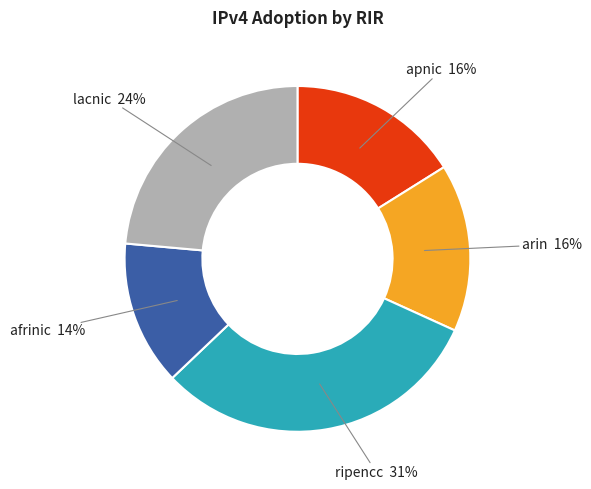

To the nearest percent, what is the average slice percentage?

20%